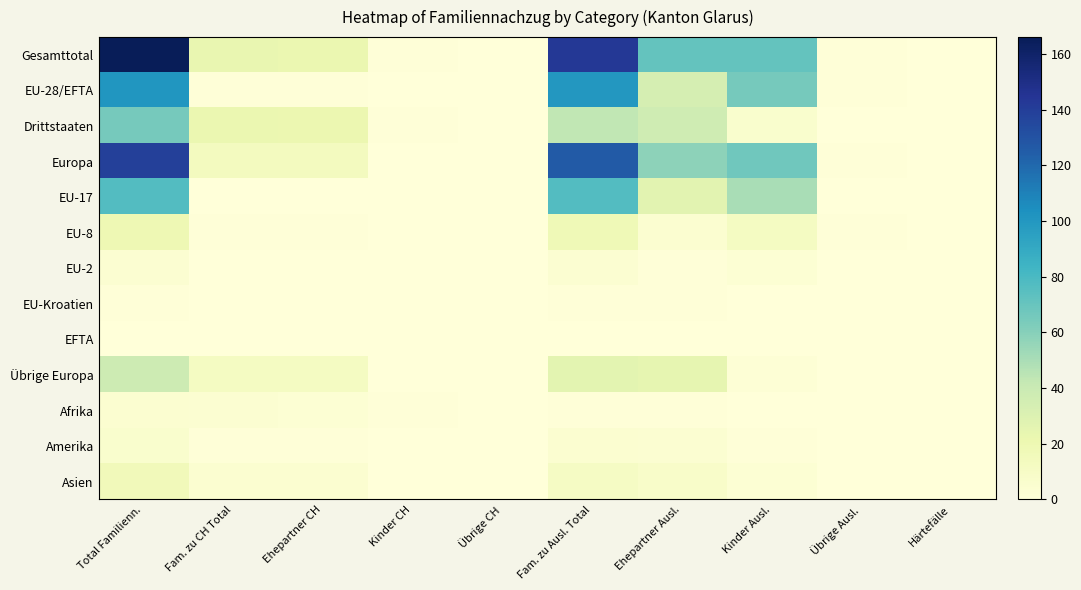

At which category is the sum across all series the highest?

Total Familienn.